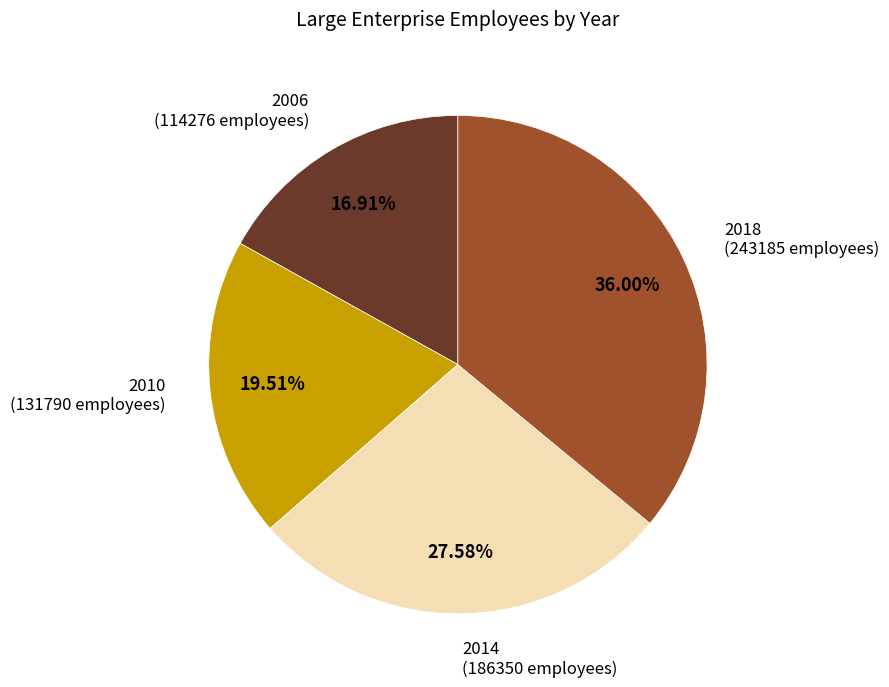

Is there any slice that represents more than half of the pie?

No